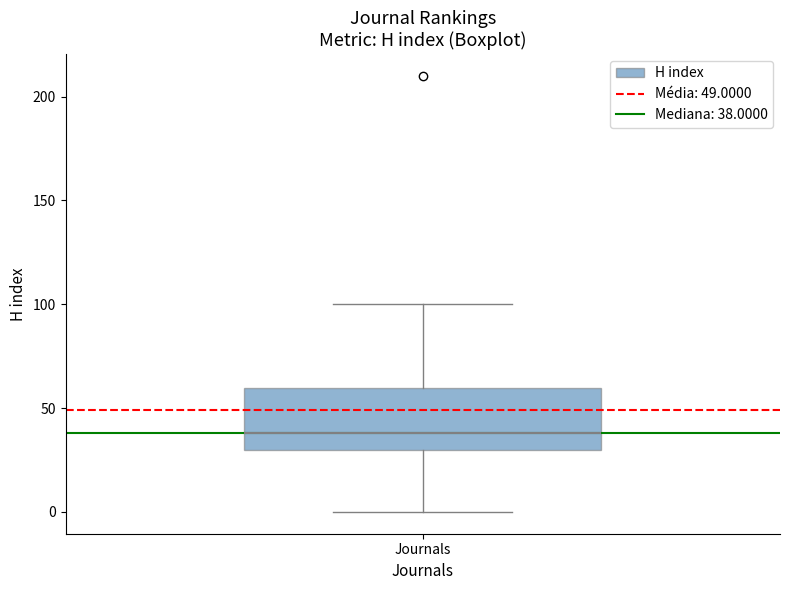

Where does the upper whisker of the box for Journals end on the y-axis? The values are not printed on the chart, so give them approximately, as read against the axis.

100